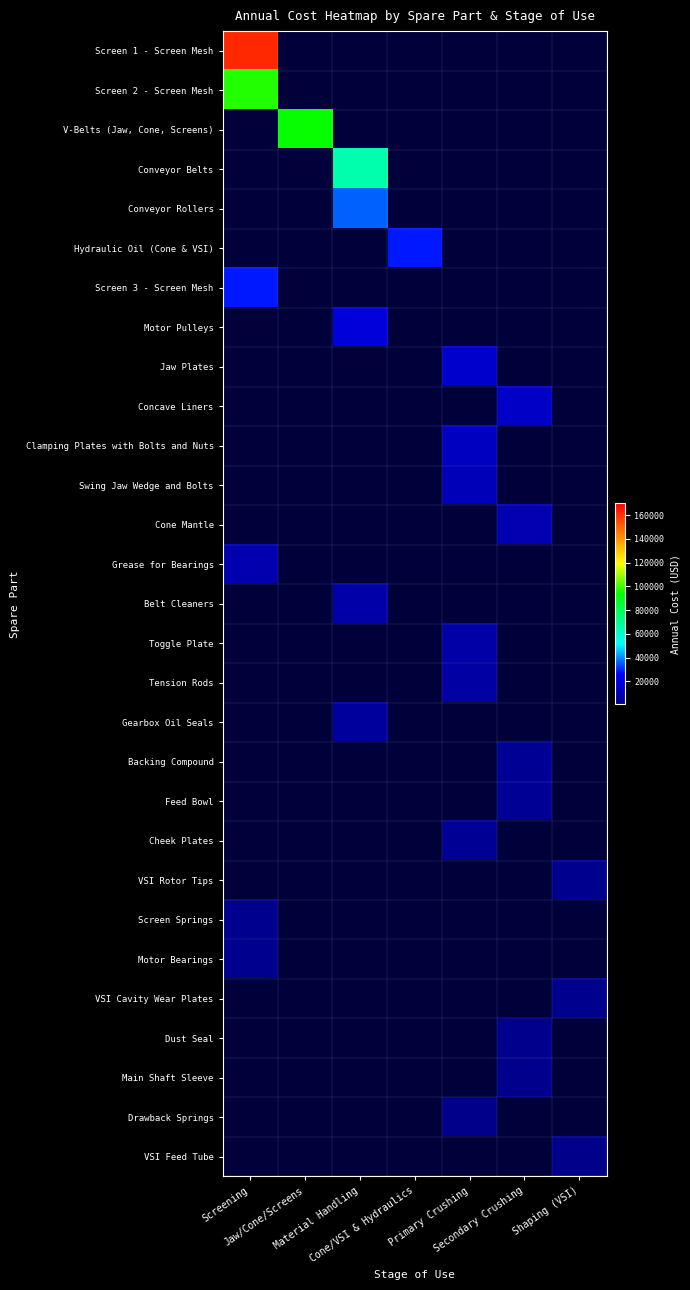

Which series has the largest range (max minus min)?

Screen 1 - Screen Mesh